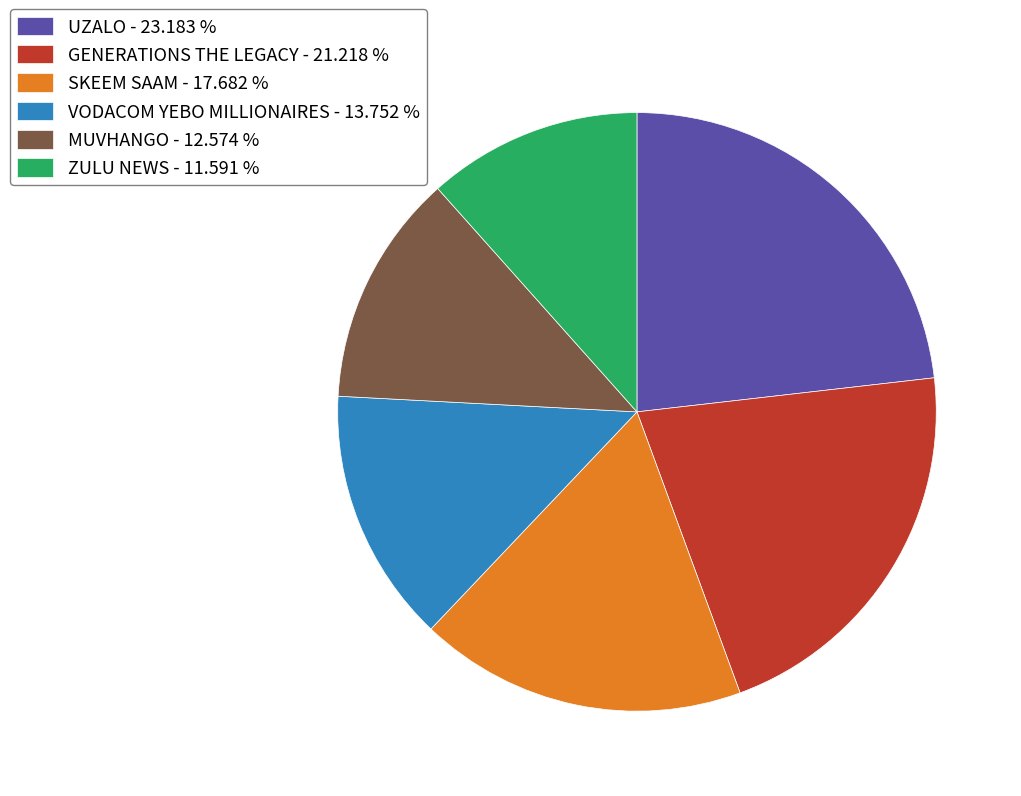

Combined, do SKEEM SAAM - 17.682 % and GENERATIONS THE LEGACY - 21.218 % account for over 50%?

No